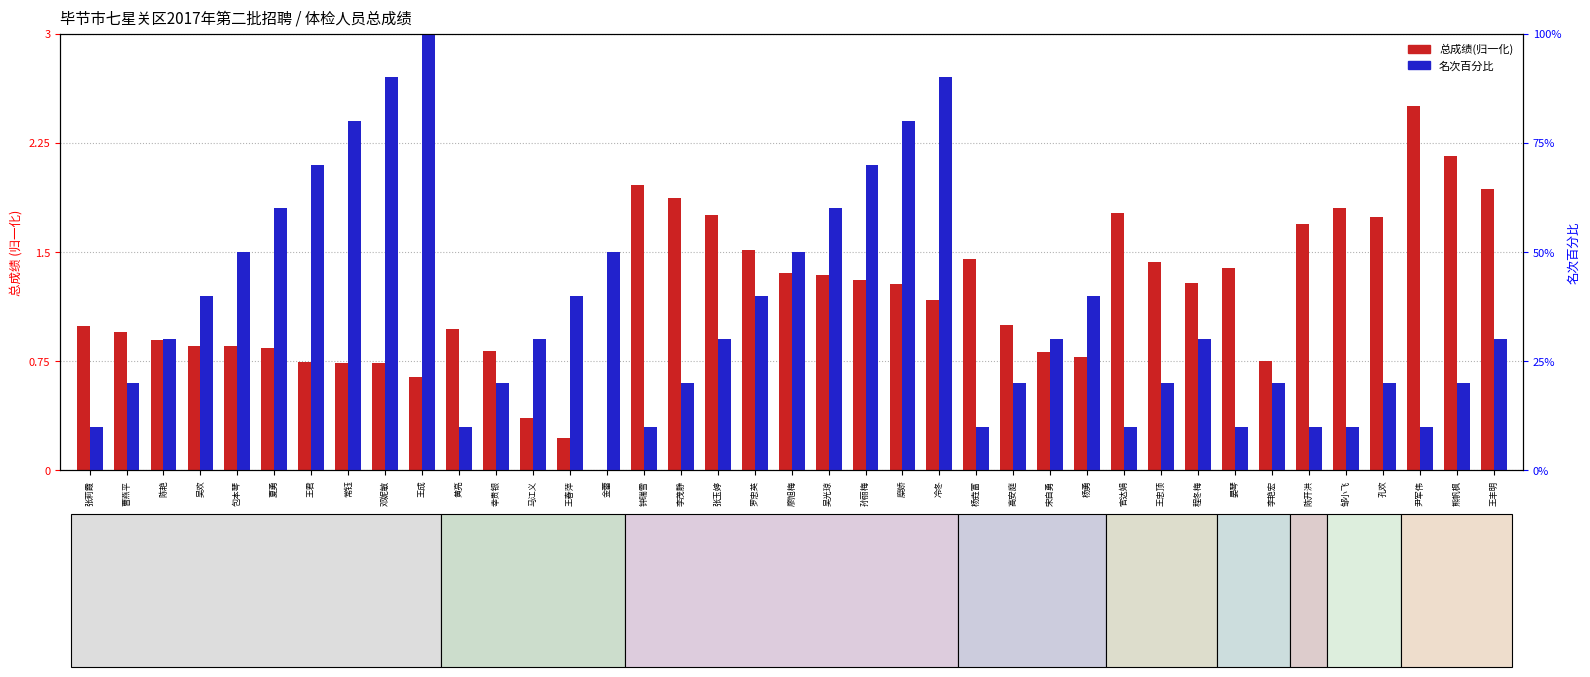

What is the difference between the second highest and minimum values in the 总成绩(归一化) series?

2.2